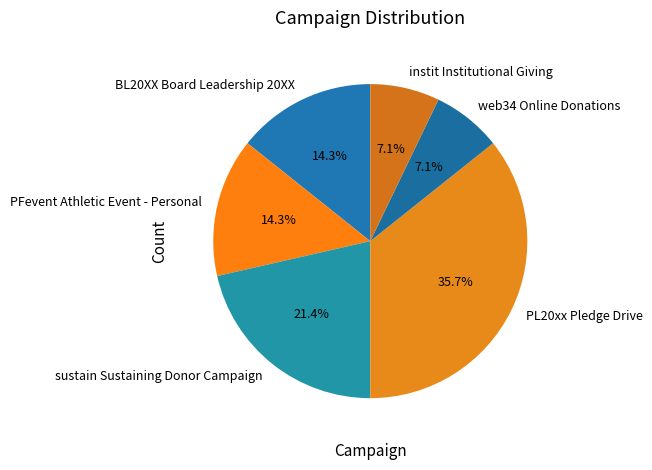

To the nearest percent, what is the average slice percentage?

17%